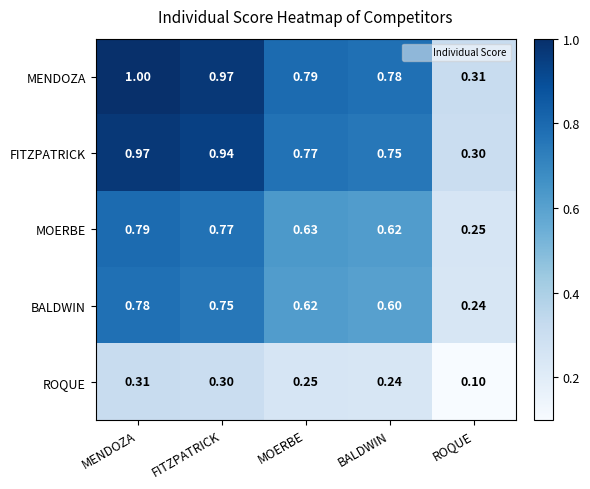

List the series in order of their peak value, lowest first.

ROQUE, BALDWIN, MOERBE, FITZPATRICK, MENDOZA